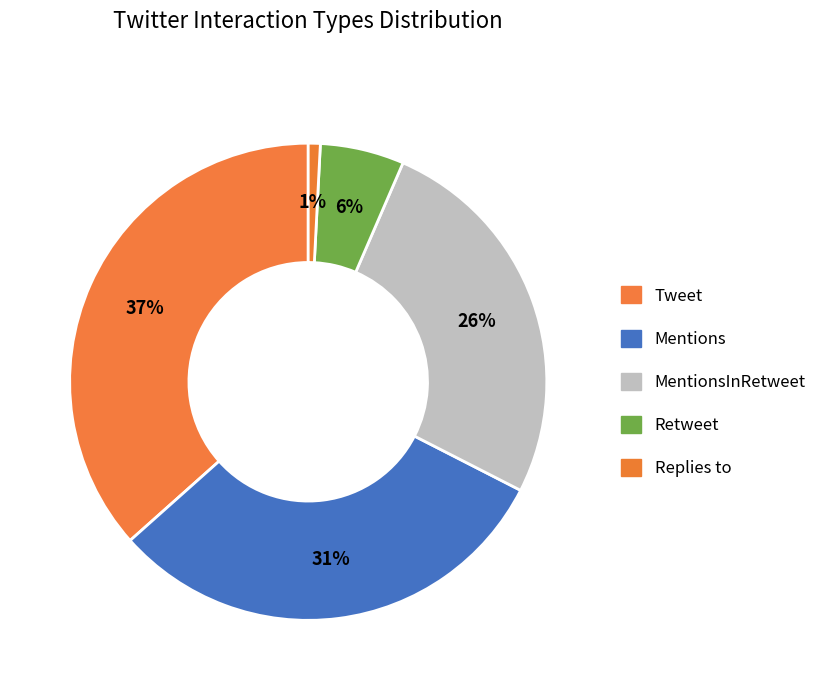

To the nearest percent, what is the combined percentage of MentionsInRetweet and Retweet?

32%